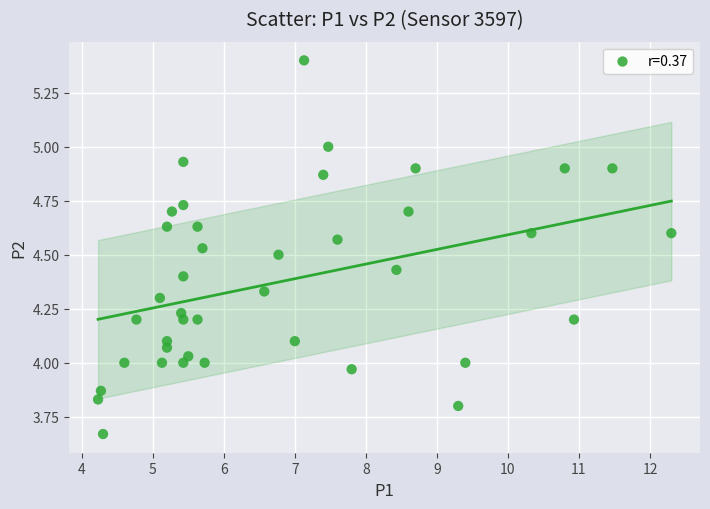

What is the range of X values (max minus min)?

8.1